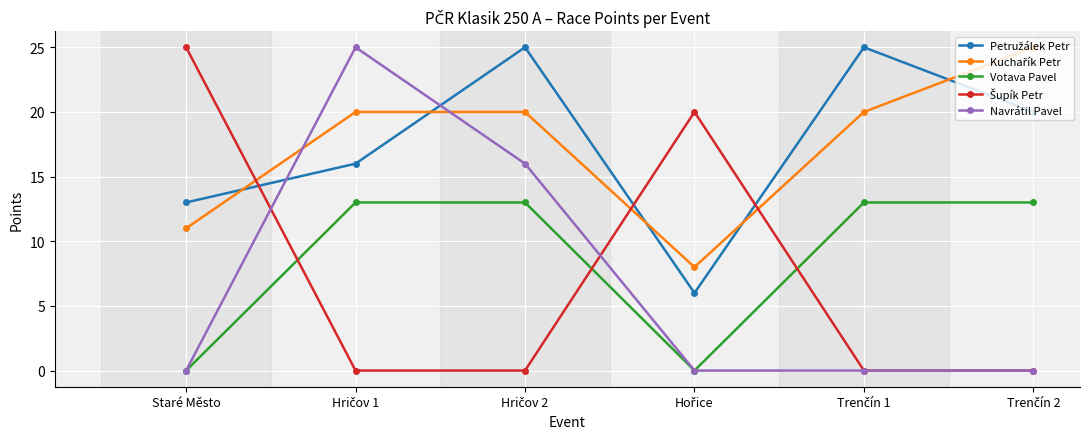

At how many categories does at least one series exceed 22?

5